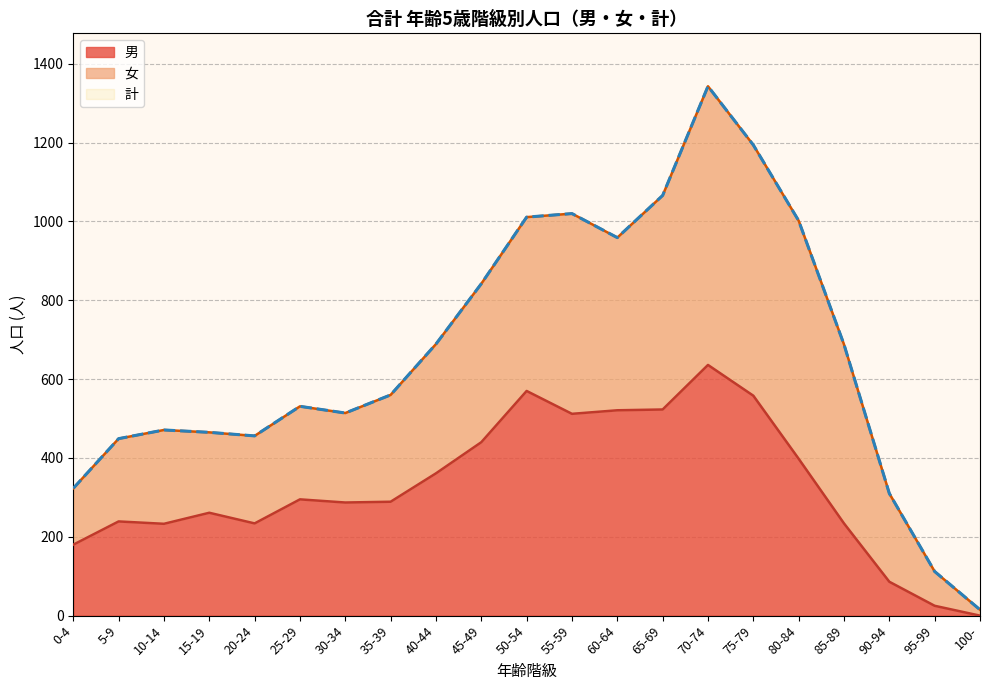

True or false: 男 and 計 cross at least once.

False